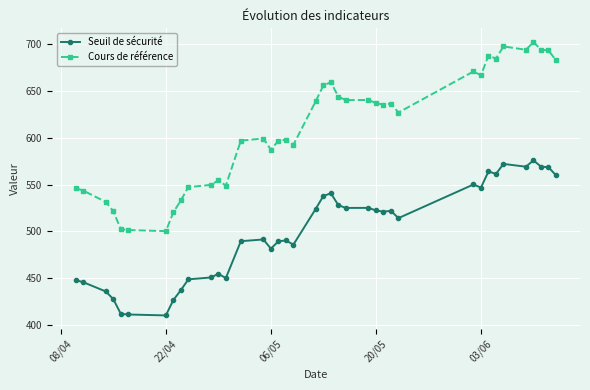

How many values in the Cours de référence series are below 627?

19